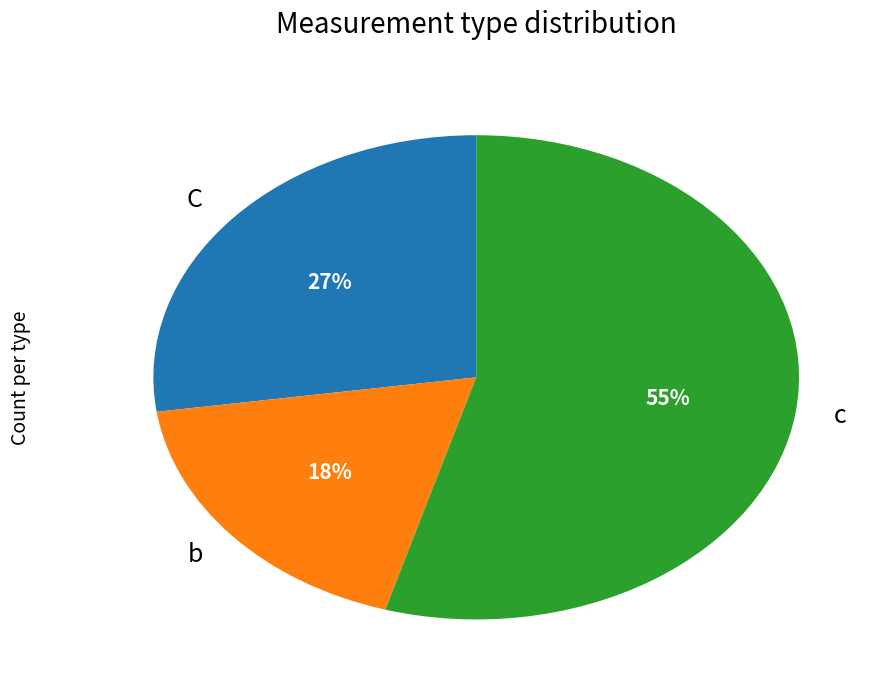

How many segments does this pie chart have?

3